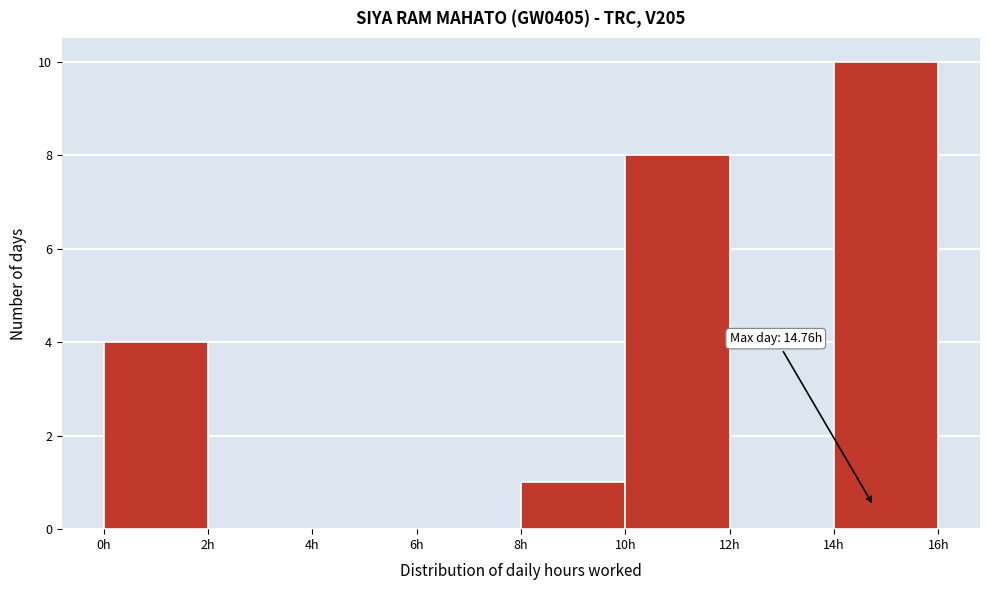

Over which range of the x-axis is the bar tallest?

14 to 16